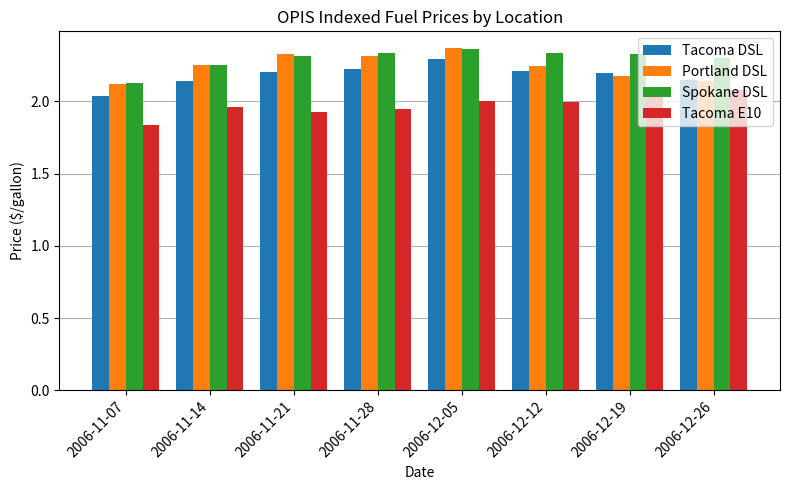

Which category has the highest value in the Tacoma DSL series?

2006-12-05